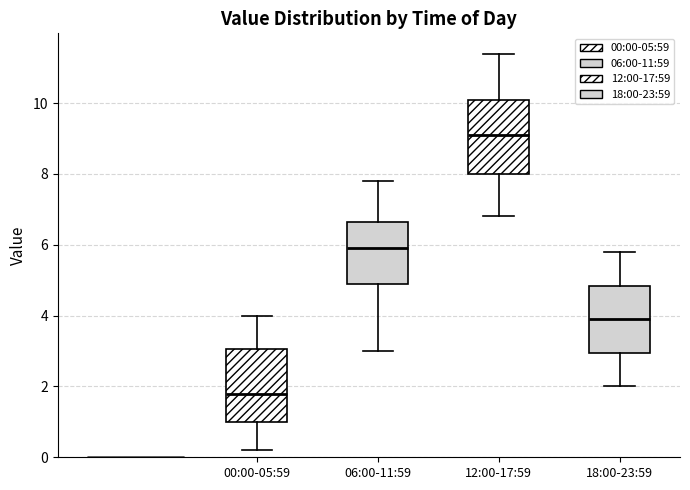

Where does the upper whisker of the box for 00:00-05:59 end on the y-axis? The values are not printed on the chart, so give them approximately, as read against the axis.

4.0